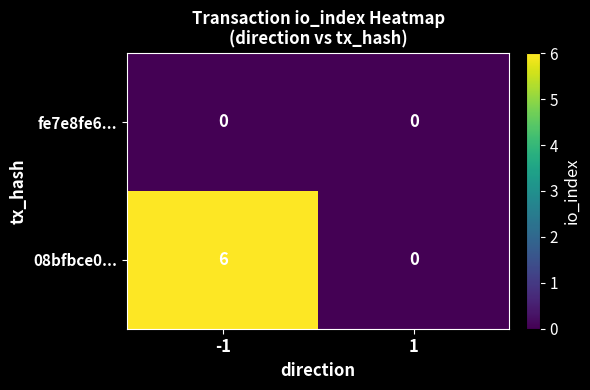

Is it true that fe7e8fe6... equals 0 at 1?

True